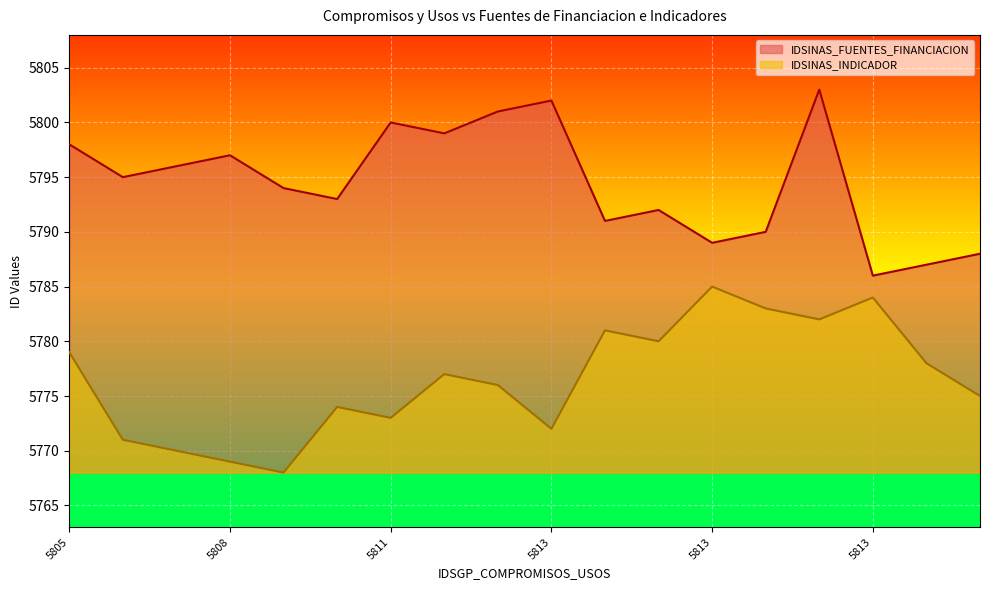

How many lines are shown in the chart?

2